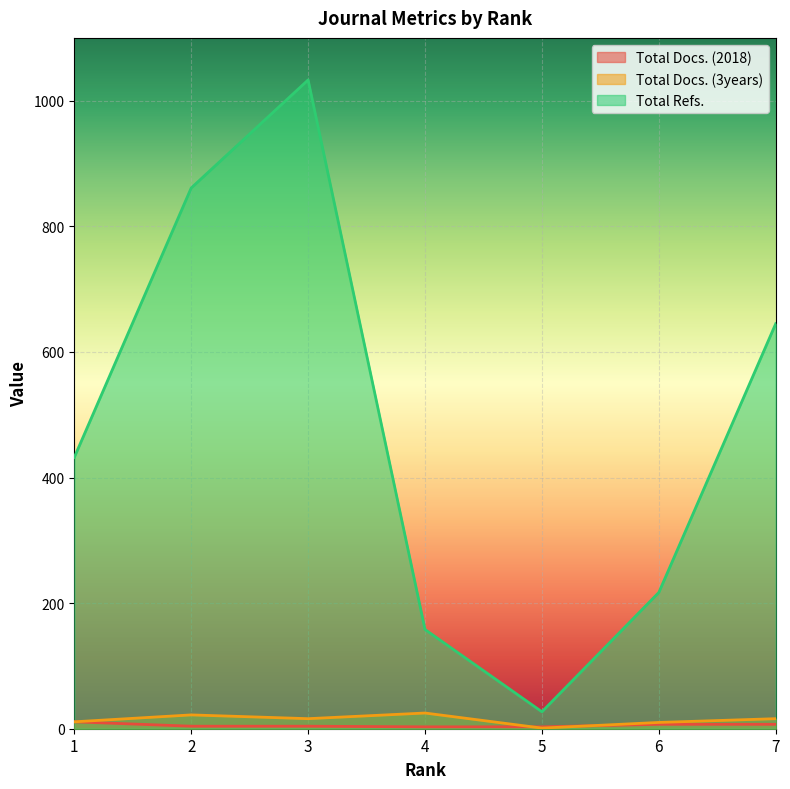

What is the sum of the Total Refs. values at 3 and 1?

1465